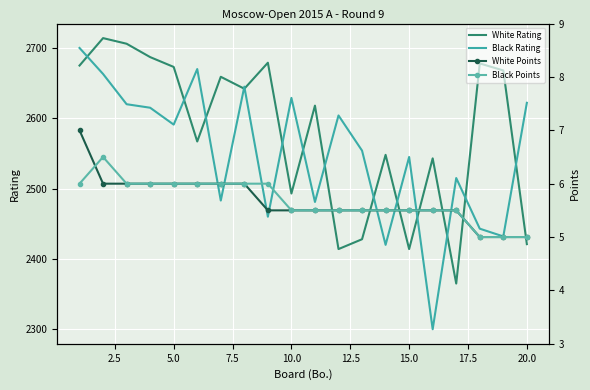

Rank the series by their maximum value, from lowest to highest.

Black Points, White Points, Black Rating, White Rating